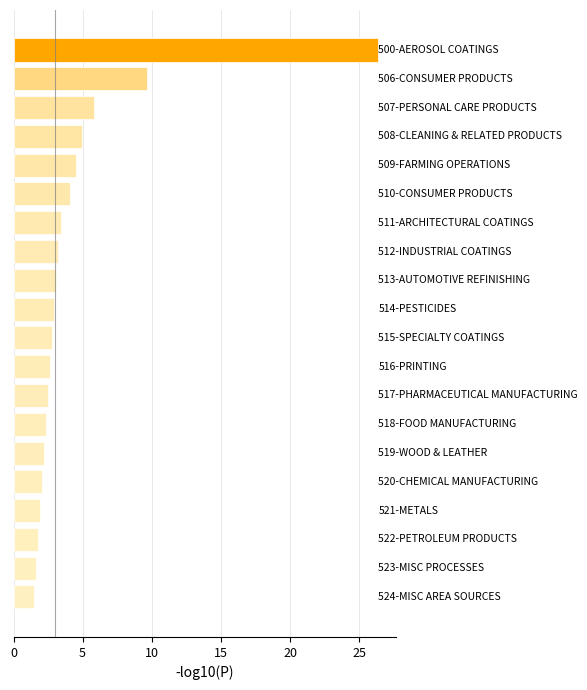

What is the sum of all values?

89.4